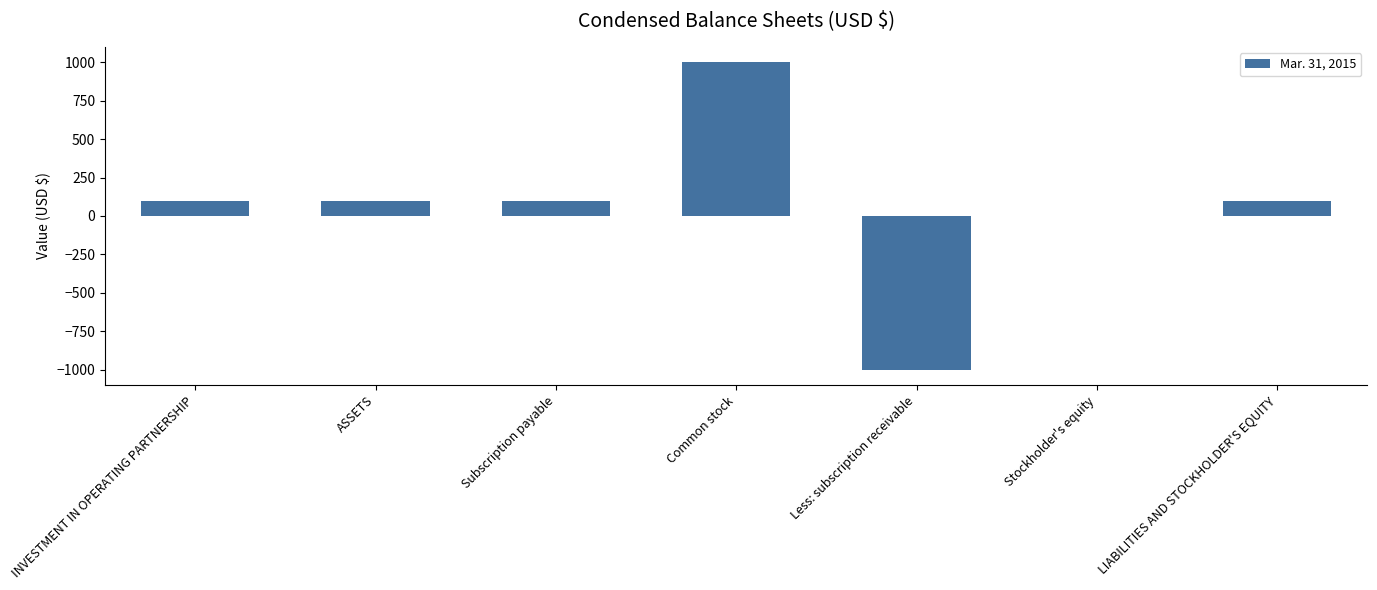

Which category has the highest value across all series?

Common stock